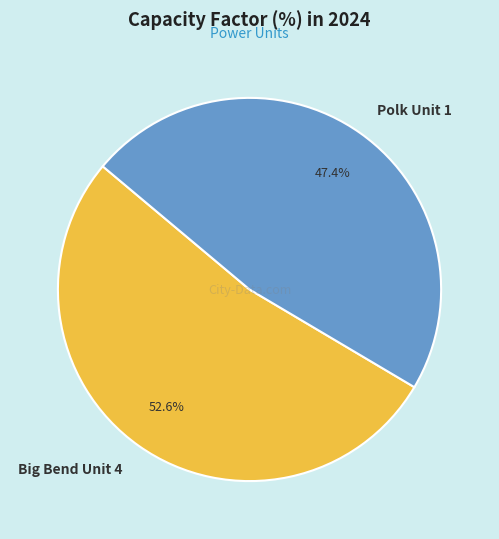

To the nearest percent, what is the combined percentage of Polk Unit 1 and Big Bend Unit 4?

100%